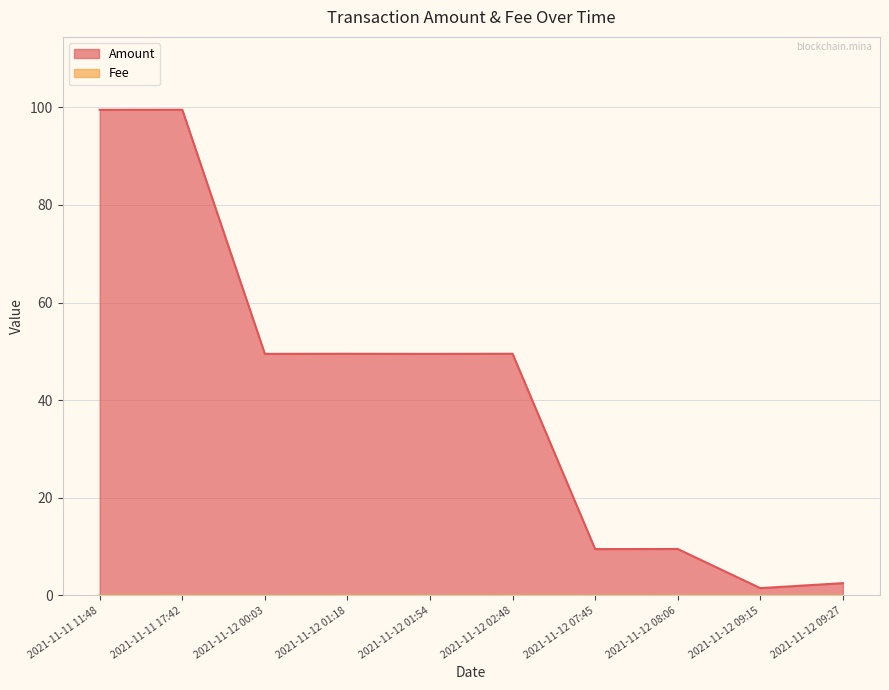

What is the sum of the Amount values at 2021-11-12 08:06 and 2021-11-12 09:15?

11.0